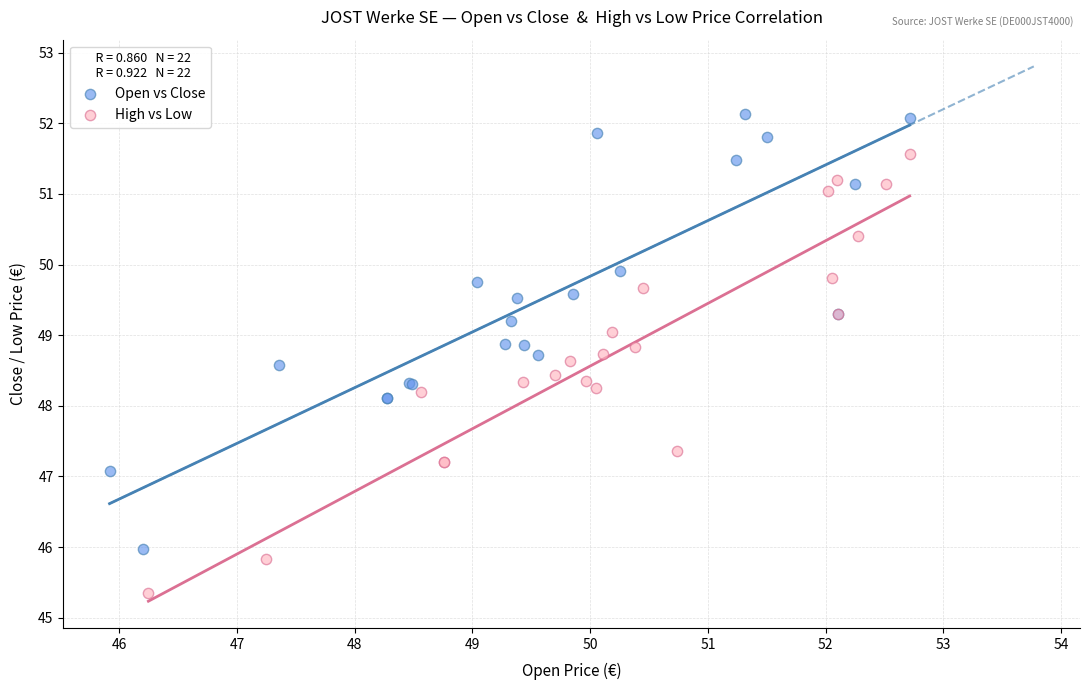

Which series reaches the minimum Y coordinate?

High vs Low